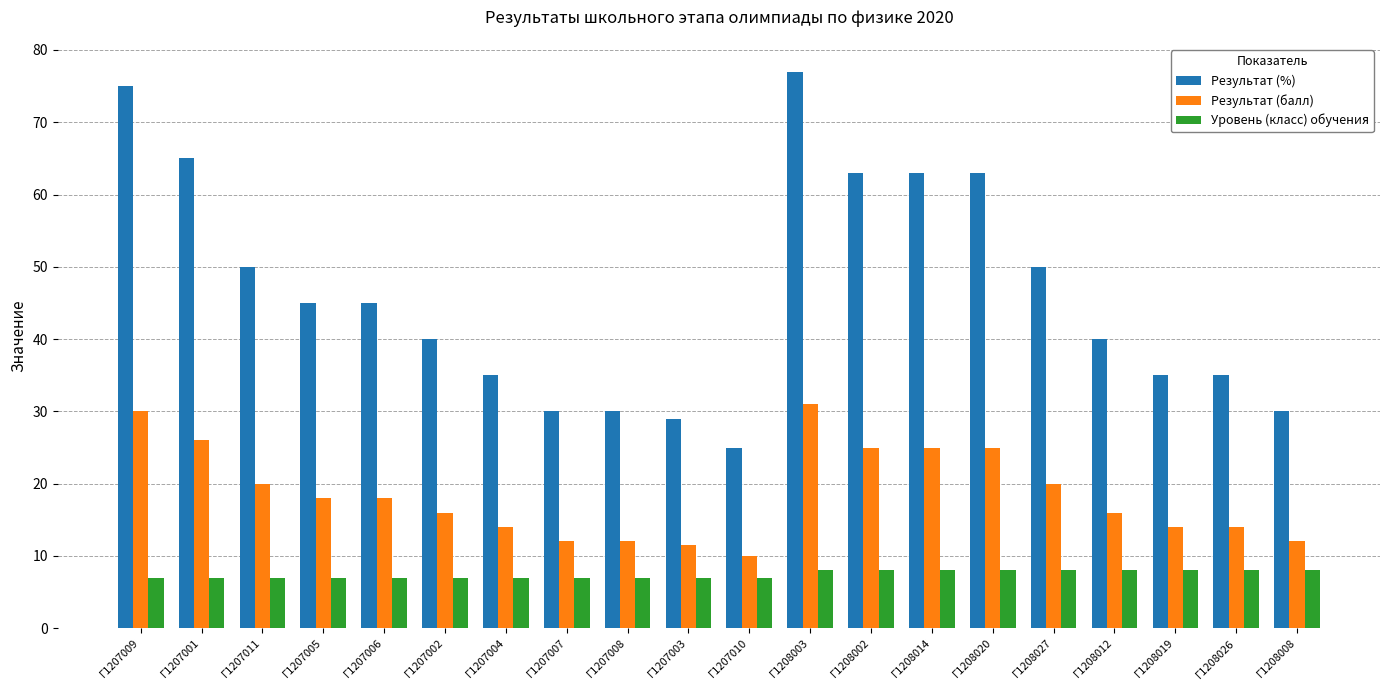

The value of Уровень (класс) обучения at Г1207008 is 12.3. True or false?

False